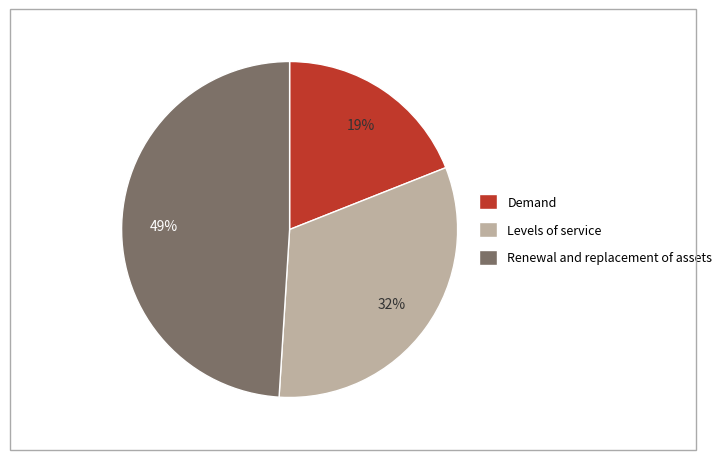

Is the sum of Renewal and replacement of assets and Levels of service greater than half?

Yes